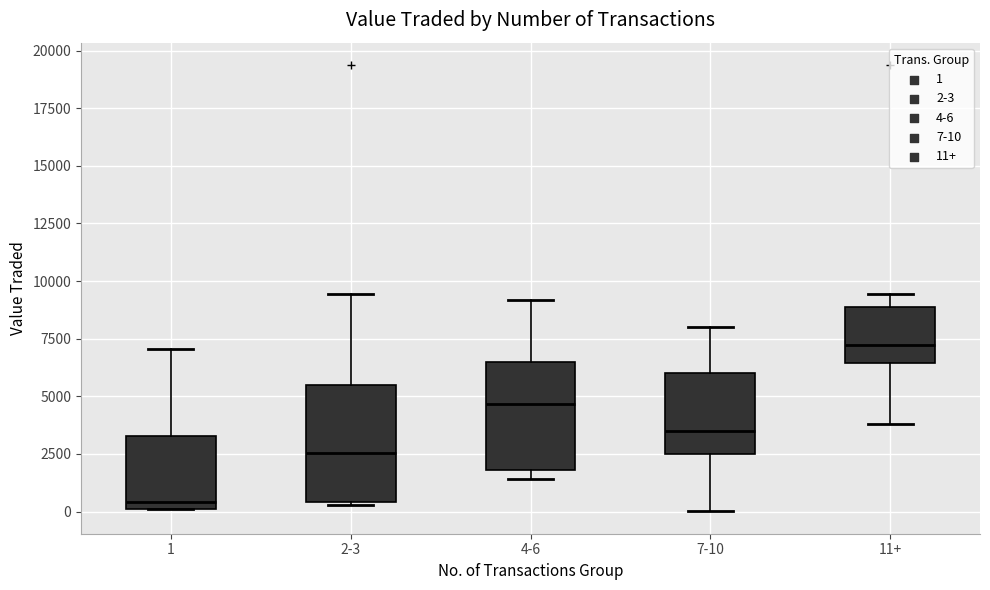

Which box's median line is the lowest?

1